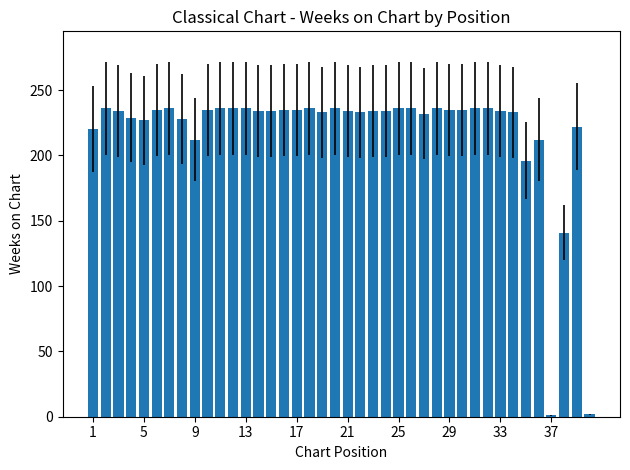

What is the greatest value displayed?

236